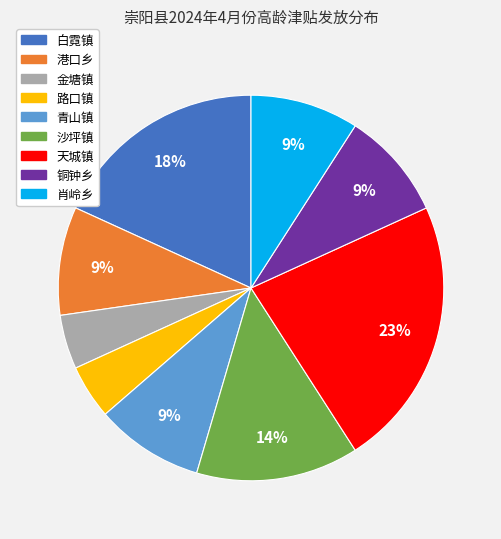

To the nearest percent, what is the difference between the largest and smallest slice percentages?

18%